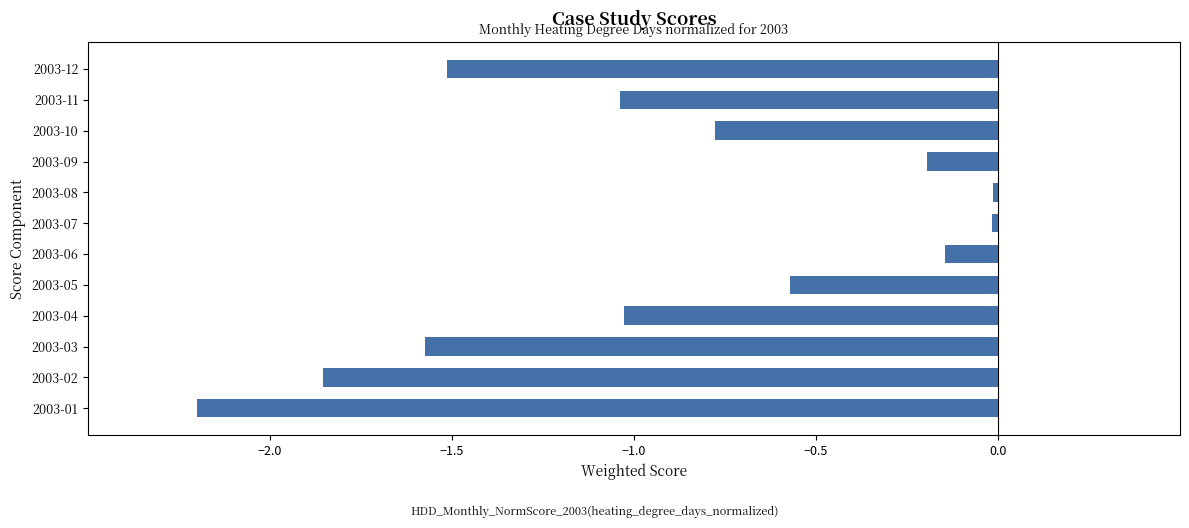

What is the smallest value displayed?

-2.2